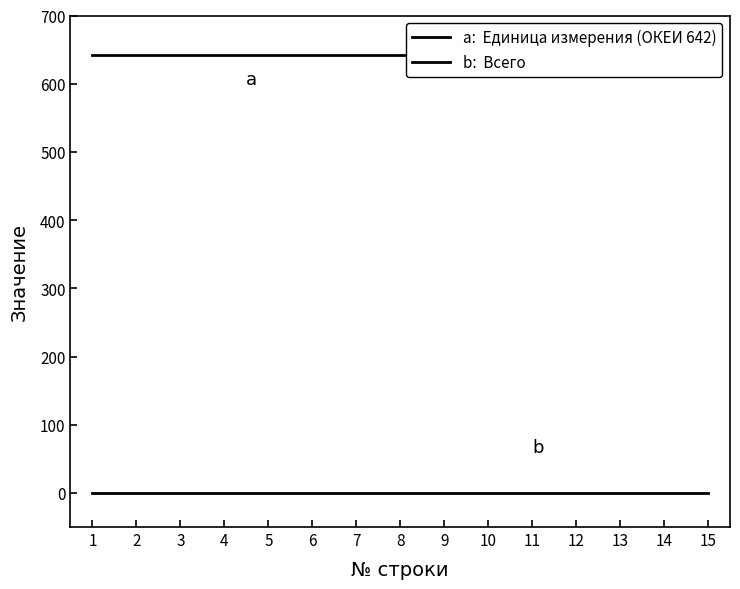

What is the greatest value displayed?

642